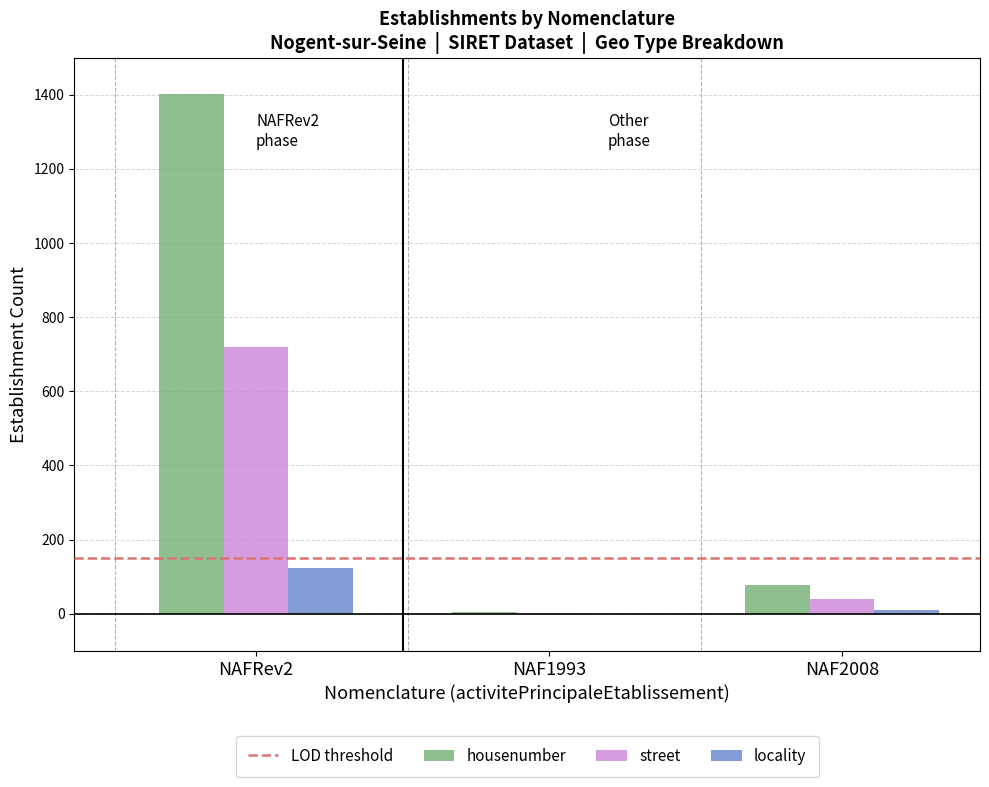

At which category does the chart reach its peak across all series?

NAFRev2